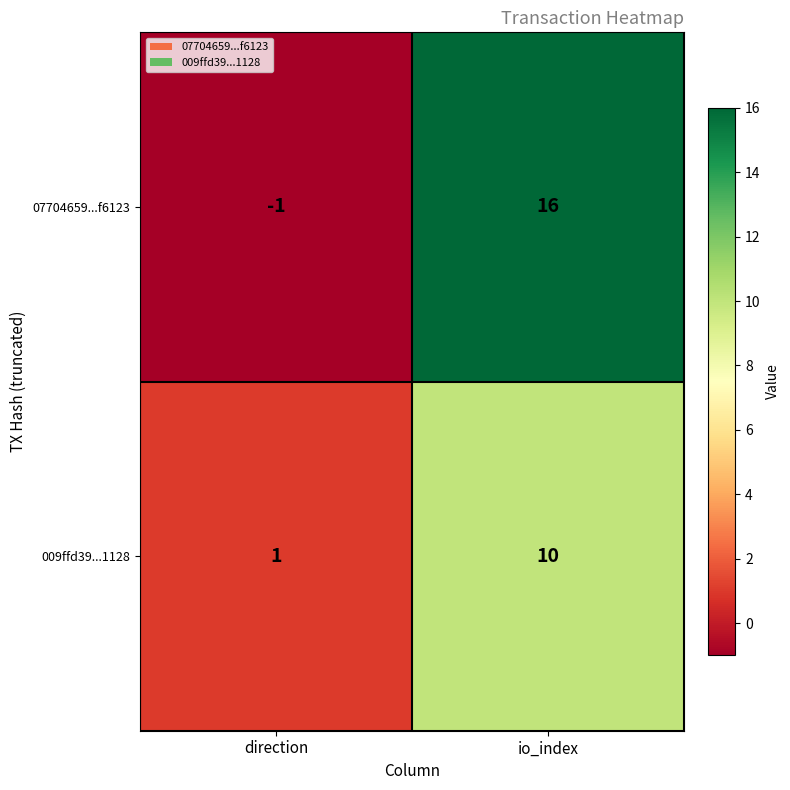

Reading right to left, list all the values displayed in this chart.

07704659...f6123: io_index=16	direction=-1
009ffd39...1128: io_index=10	direction=1